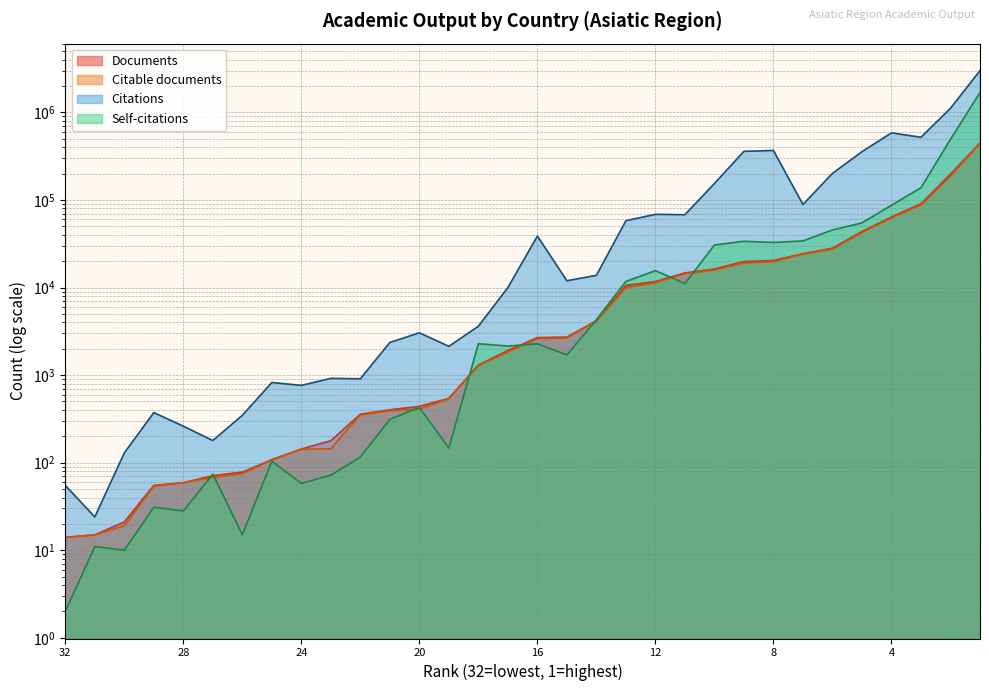

What is the sum of all Documents values?

1002650